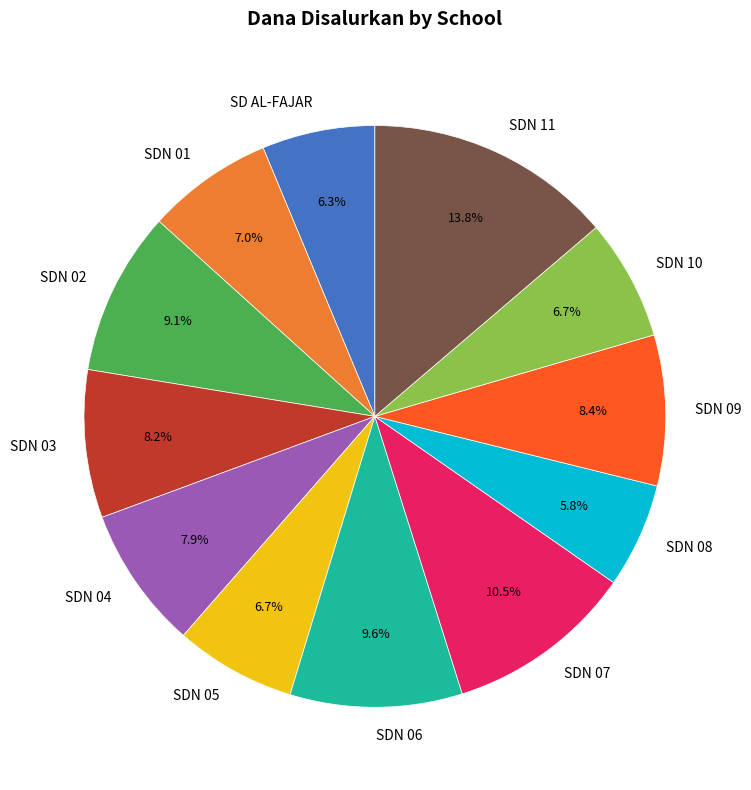

Is the sum of SDN 10 and SD AL-FAJAR greater than half?

No